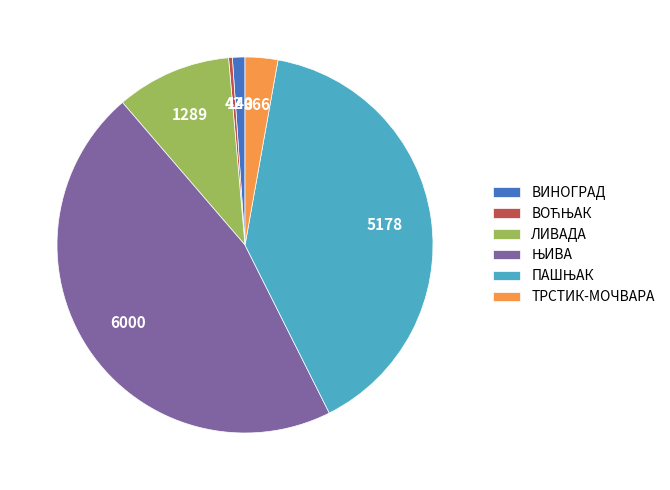

How many segments does this pie chart have?

6